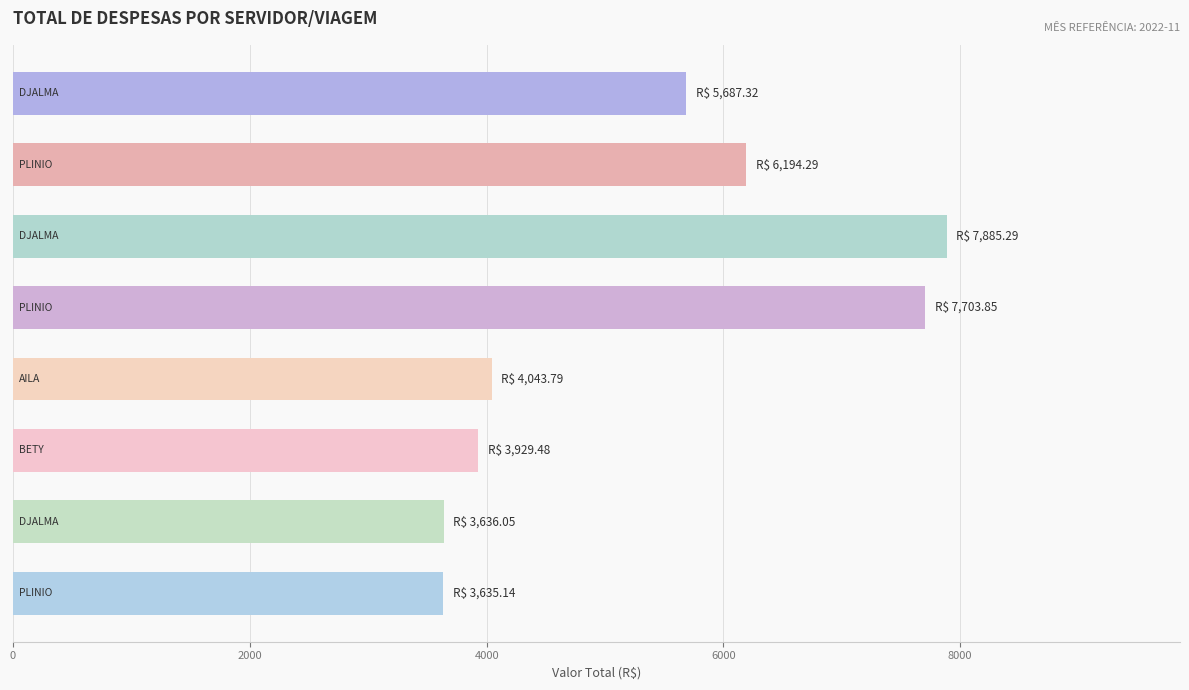

What is the average value?

5339.4